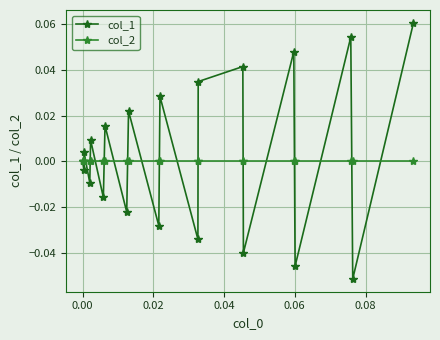

Rank the series by their maximum value, from lowest to highest.

col_2, col_1